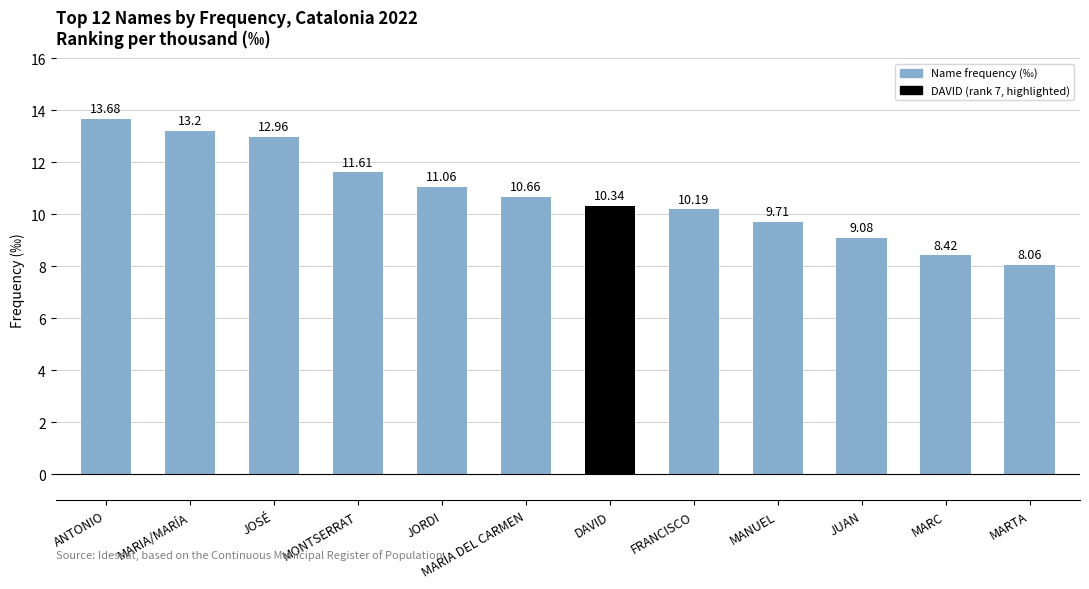

Rank the categories by value from lowest to highest.

MARTA, MARC, JUAN, MANUEL, FRANCISCO, DAVID, MARÍA DEL CARMEN, JORDI, MONTSERRAT, JOSÉ, MARIA/MARÍA, ANTONIO